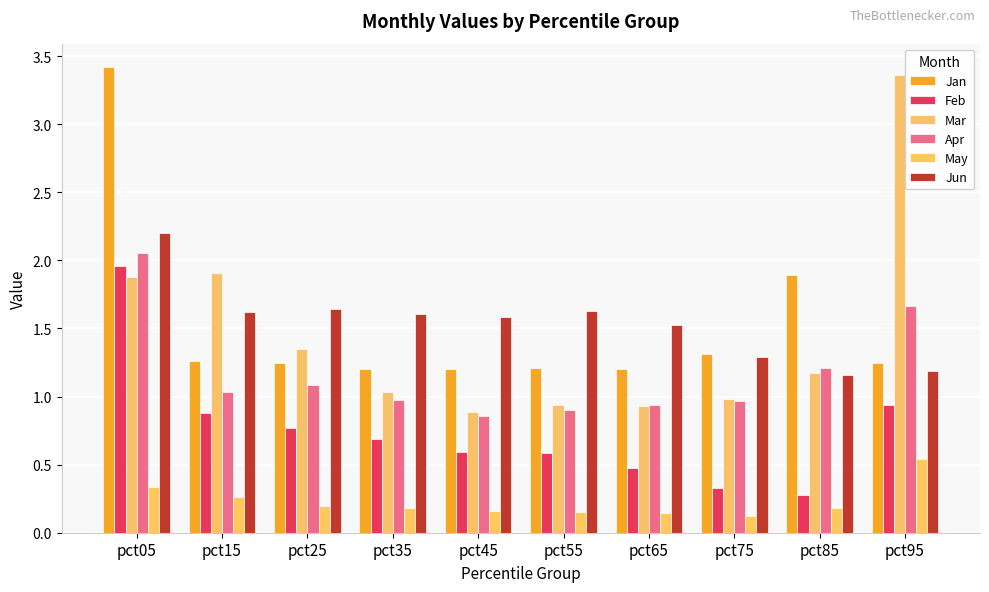

Reading right to left, what are all the values shown in this chart?

Jan: 1.2	1.9	1.3	1.2	1.2	1.2	1.2	1.2	1.3	3.4
Feb: 0.9	0.3	0.3	0.5	0.6	0.6	0.7	0.8	0.9	2.0
Mar: 3.4	1.2	1.0	0.9	0.9	0.9	1.0	1.3	1.9	1.9
Apr: 1.7	1.2	1.0	0.9	0.9	0.9	1.0	1.1	1.0	2.1
May: 0.5	0.2	0.1	0.1	0.2	0.2	0.2	0.2	0.3	0.3
Jun: 1.2	1.2	1.3	1.5	1.6	1.6	1.6	1.6	1.6	2.2